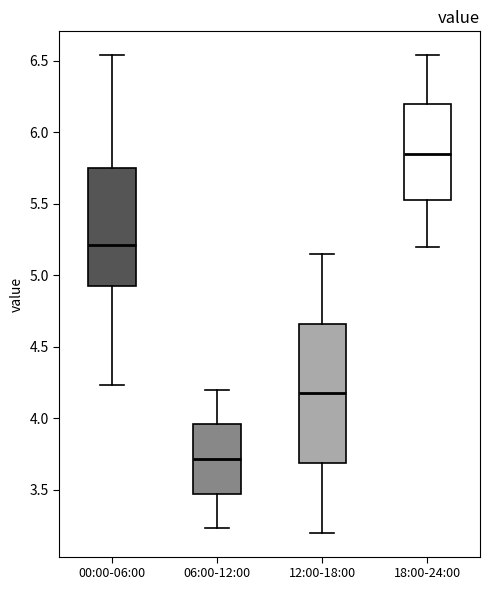

Which box has the highest median line?

18:00-24:00